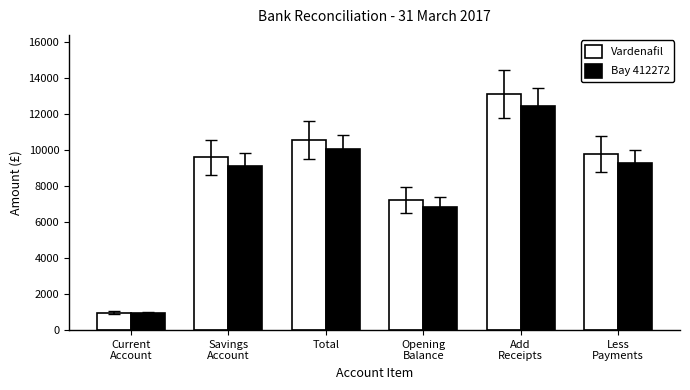

How many bars are there in each group?

2